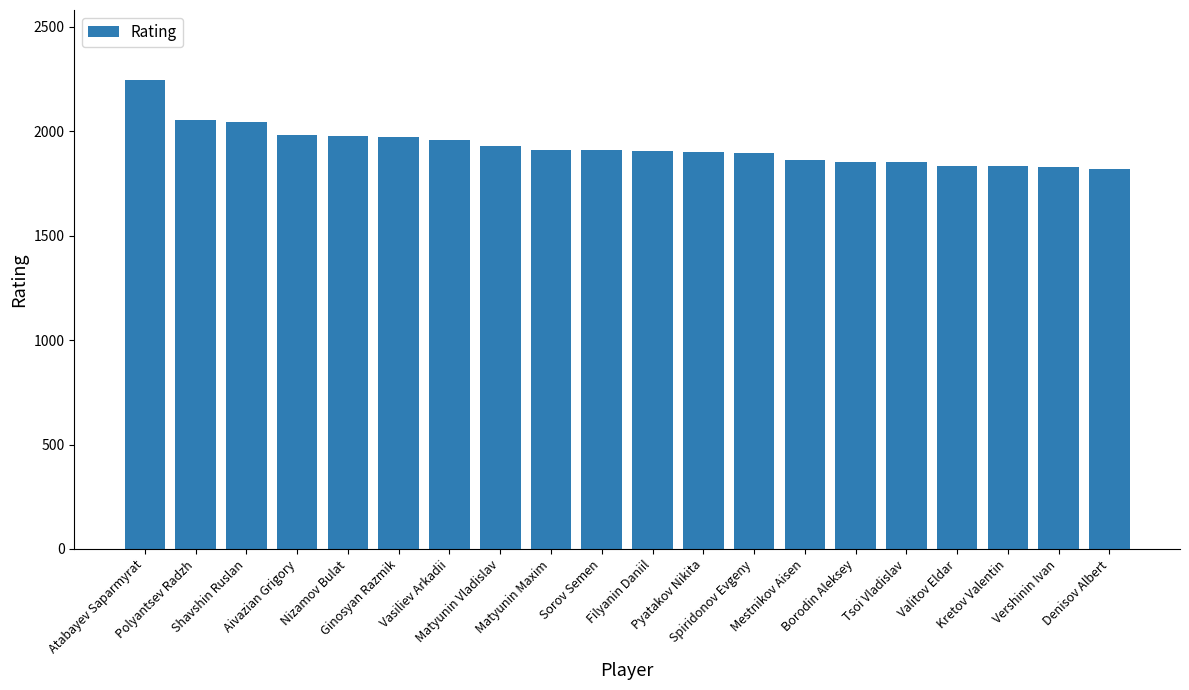

What is the value of the 15th bar from the left?

1855